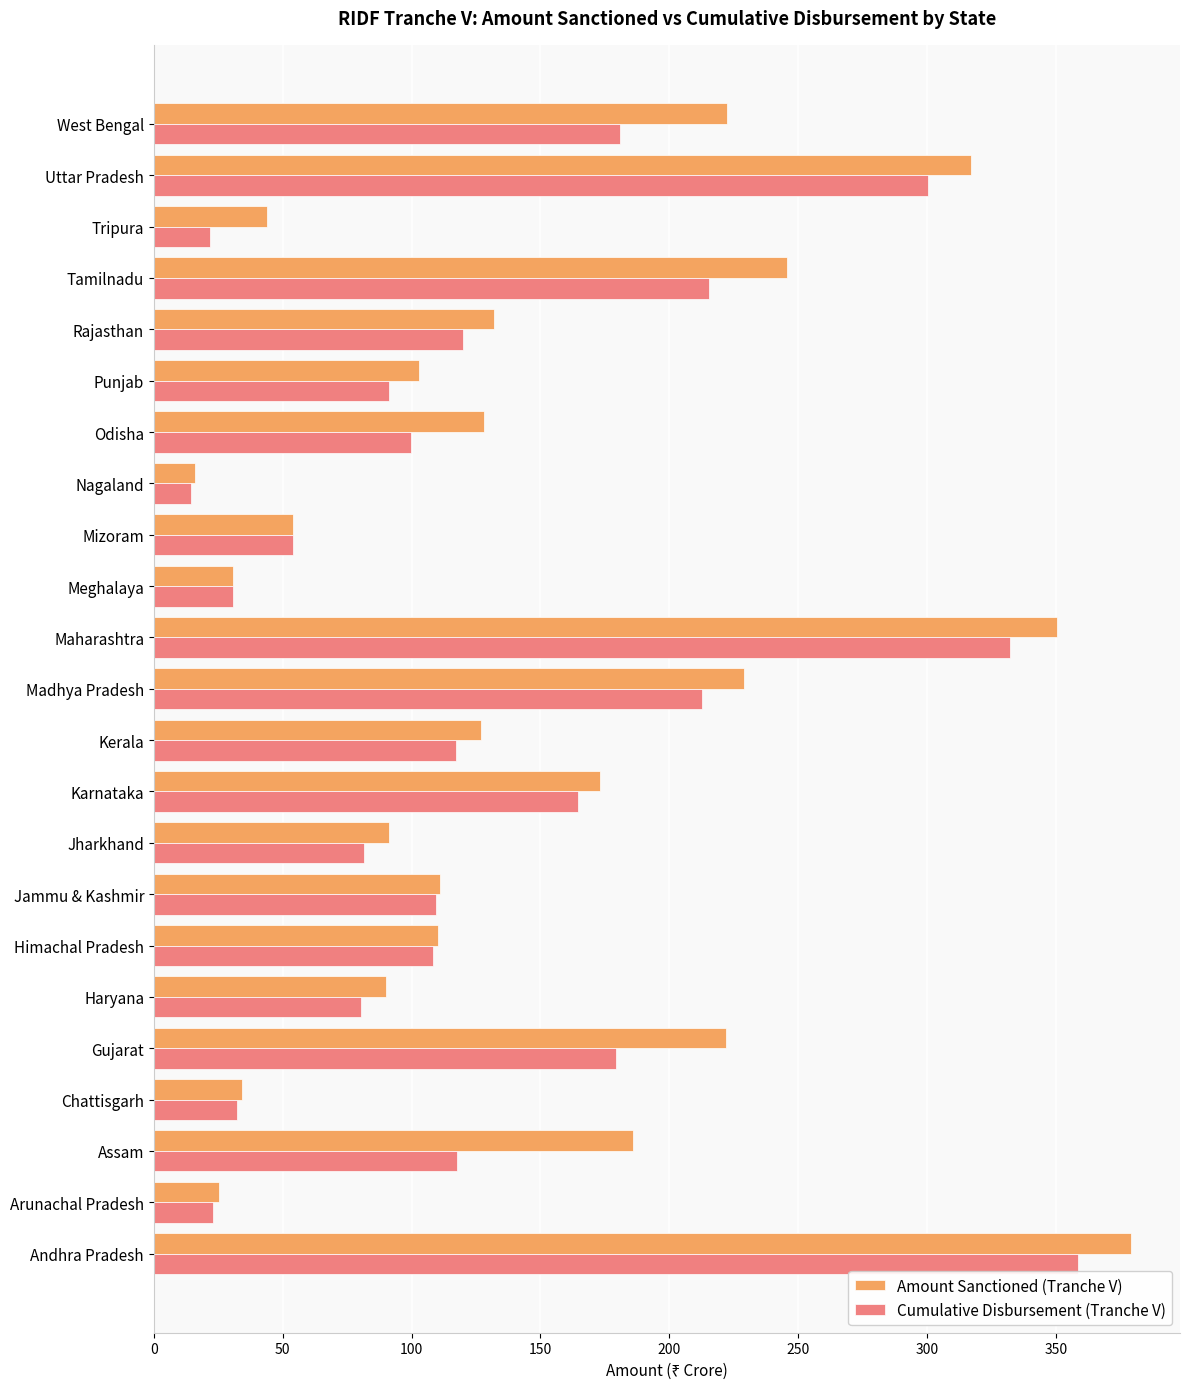

Is it true that Amount Sanctioned (Tranche V) equals 170.7 at Punjab?

False